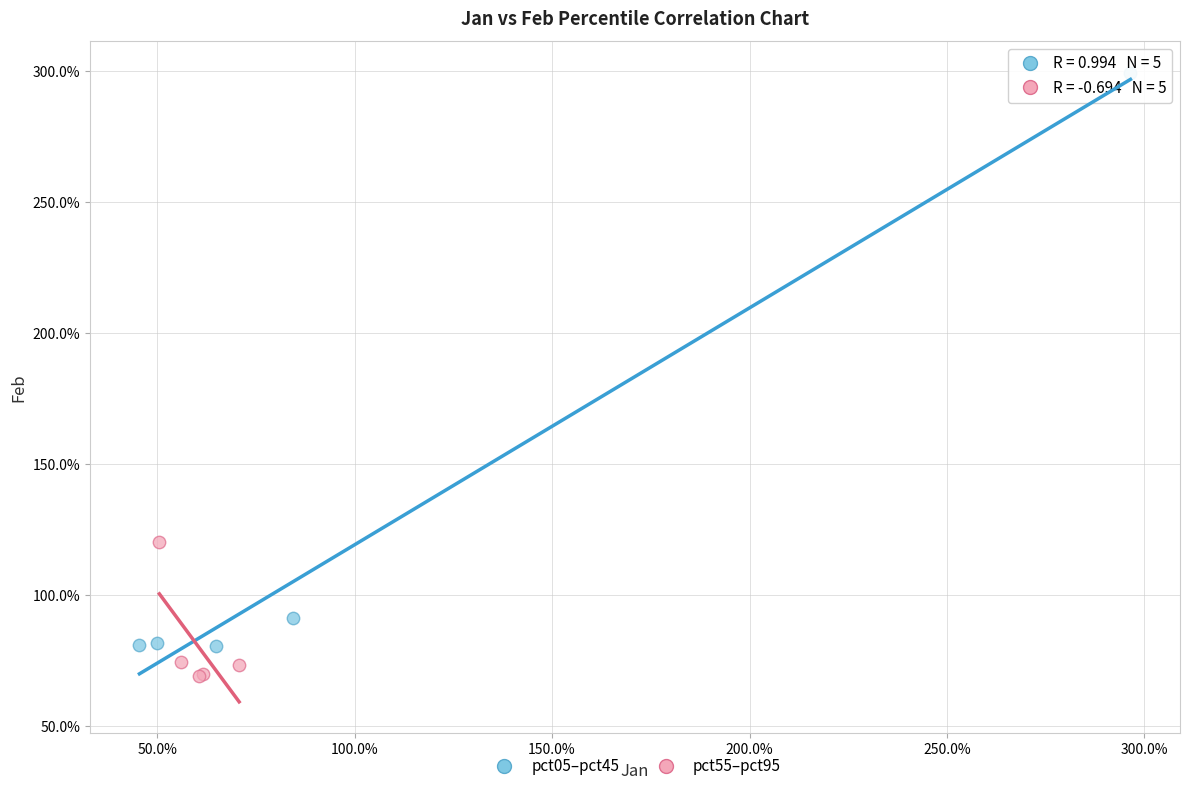

What are all the series names shown in the legend?

pct05–pct45, pct55–pct95